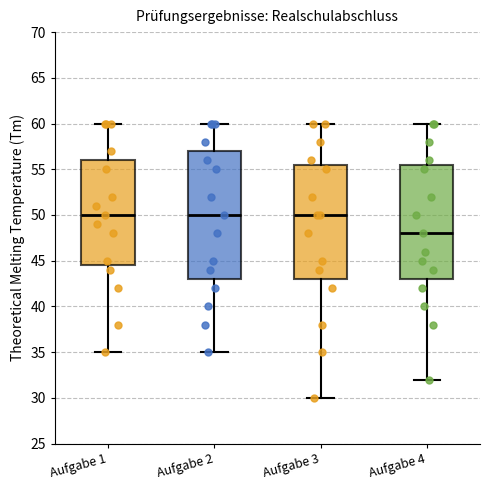

Reading left to right, read every box against the y-axis: the position of its median line, the range the box covers, and the ends of its whiskers. The values are not printed on the chart, so give them approximately, as read against the axis.

Aufgabe 1: median 50.0, box 44.5 to 56.0, whiskers 35.0 to 60.0
Aufgabe 2: median 50.0, box 43.0 to 57.0, whiskers 35.0 to 60.0
Aufgabe 3: median 50.0, box 43.0 to 55.5, whiskers 30.0 to 60.0
Aufgabe 4: median 48.0, box 43.0 to 55.5, whiskers 32.0 to 60.0